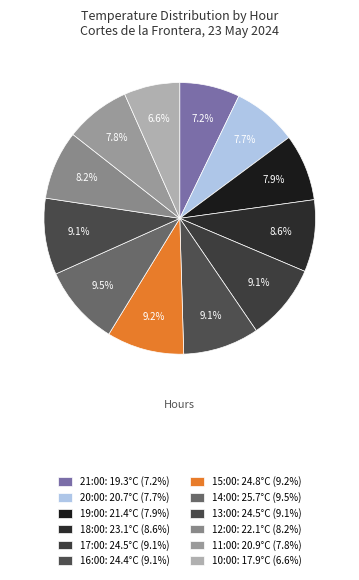

What percentage is the 18:00 slice, to the nearest percent?

9%